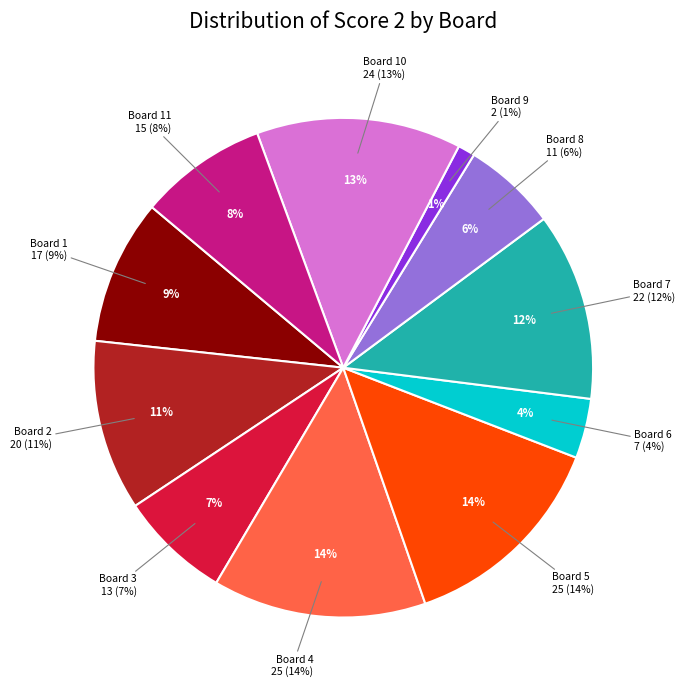

Combined, do Board 12 and Board 6 account for over 50%?

No